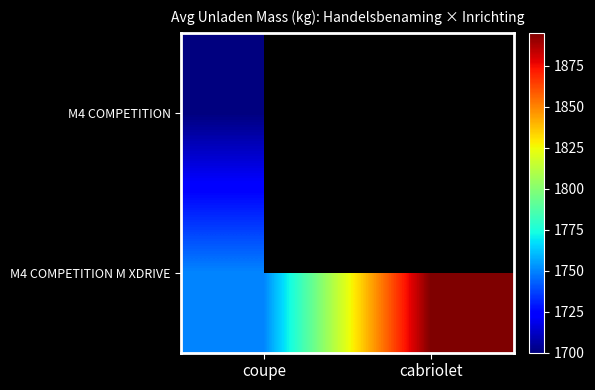

At which category is the sum across all series the highest?

coupe